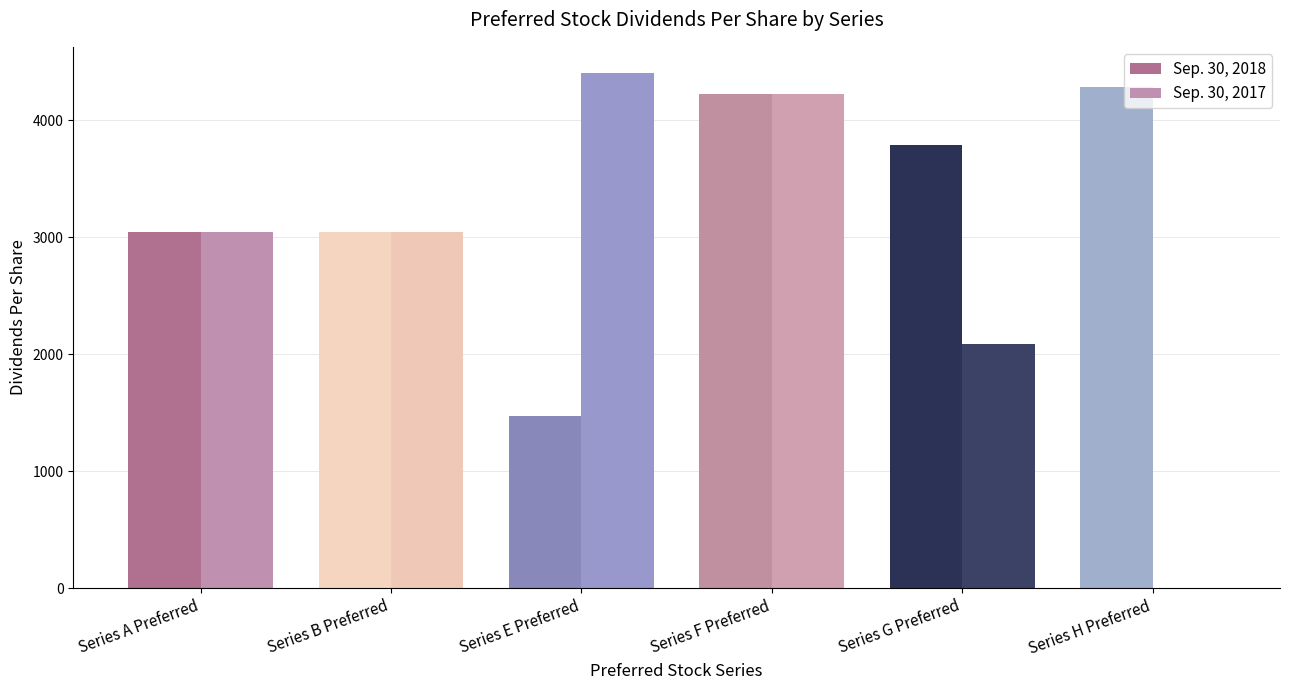

What position from the left is Series F Preferred?

4